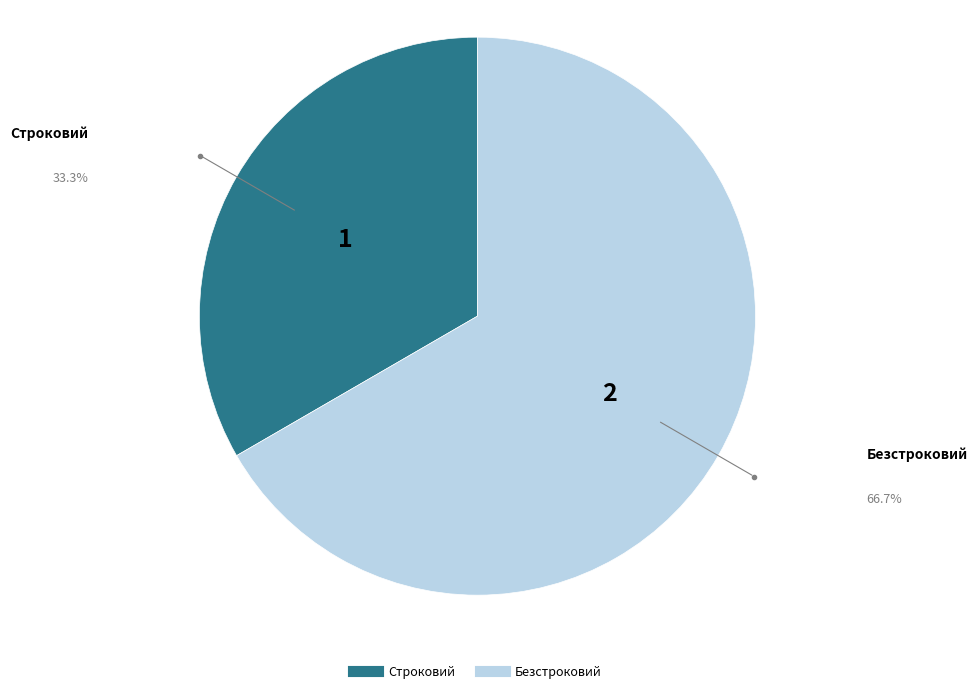

Is there a majority slice in this chart?

Yes